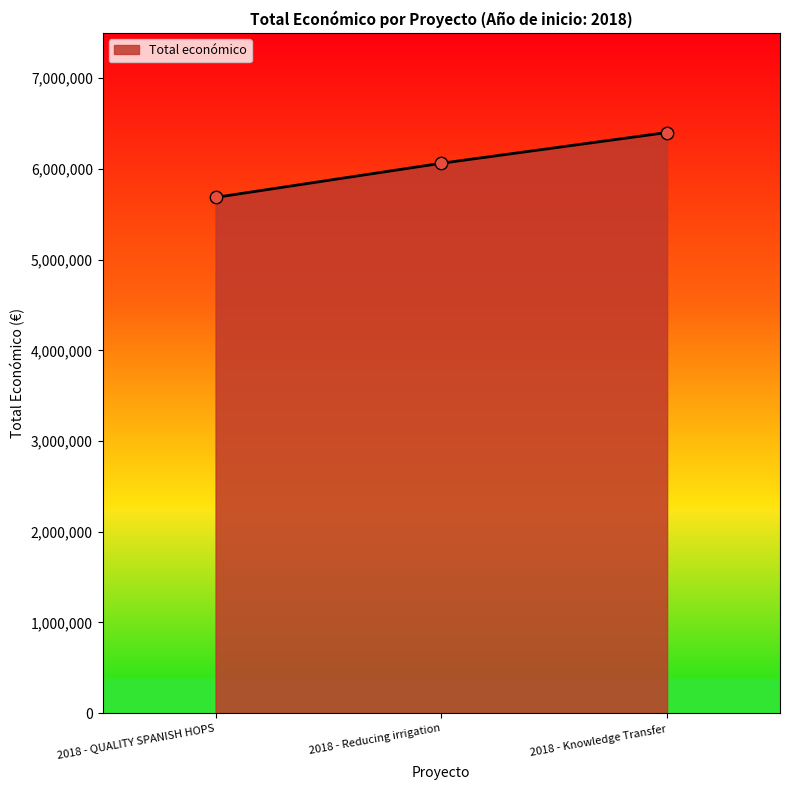

What is the change in value from 2018 - QUALITY SPANISH HOPS to 2018 - Reducing irrigation?

+376492